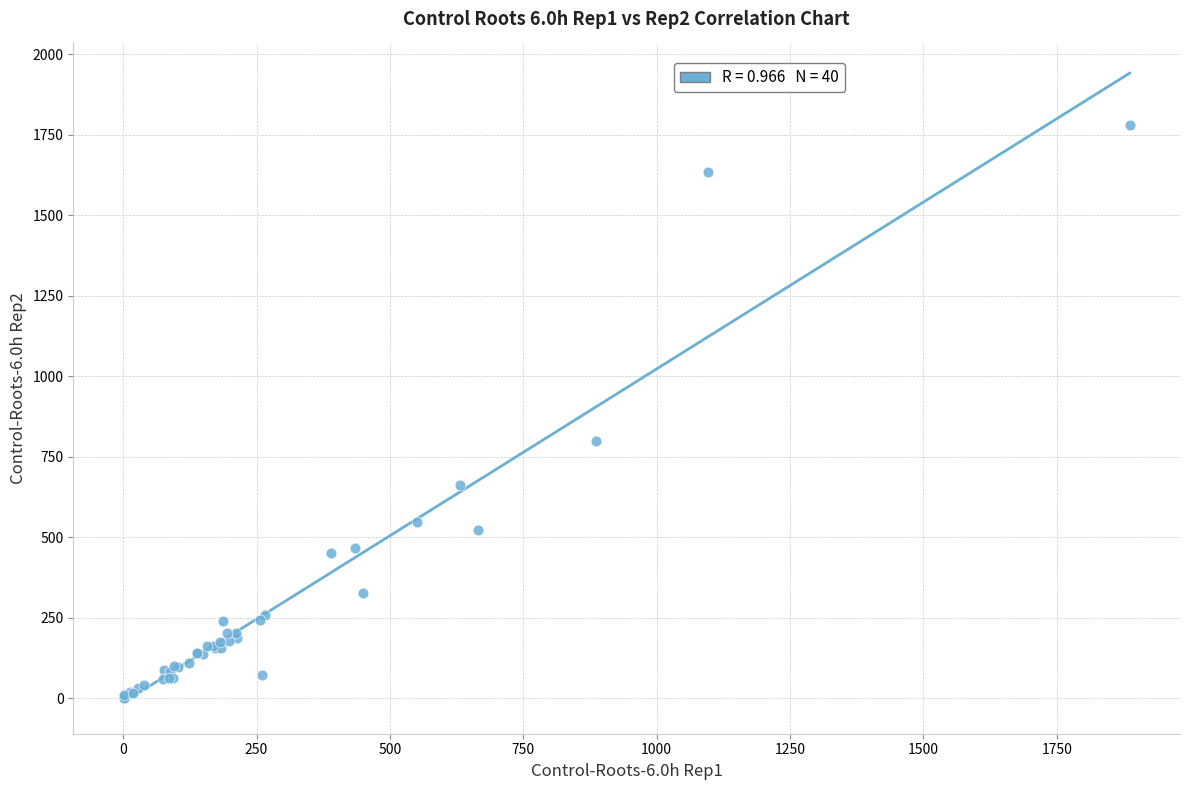

What Y value in the scatter plot is closest to 891?

798.3